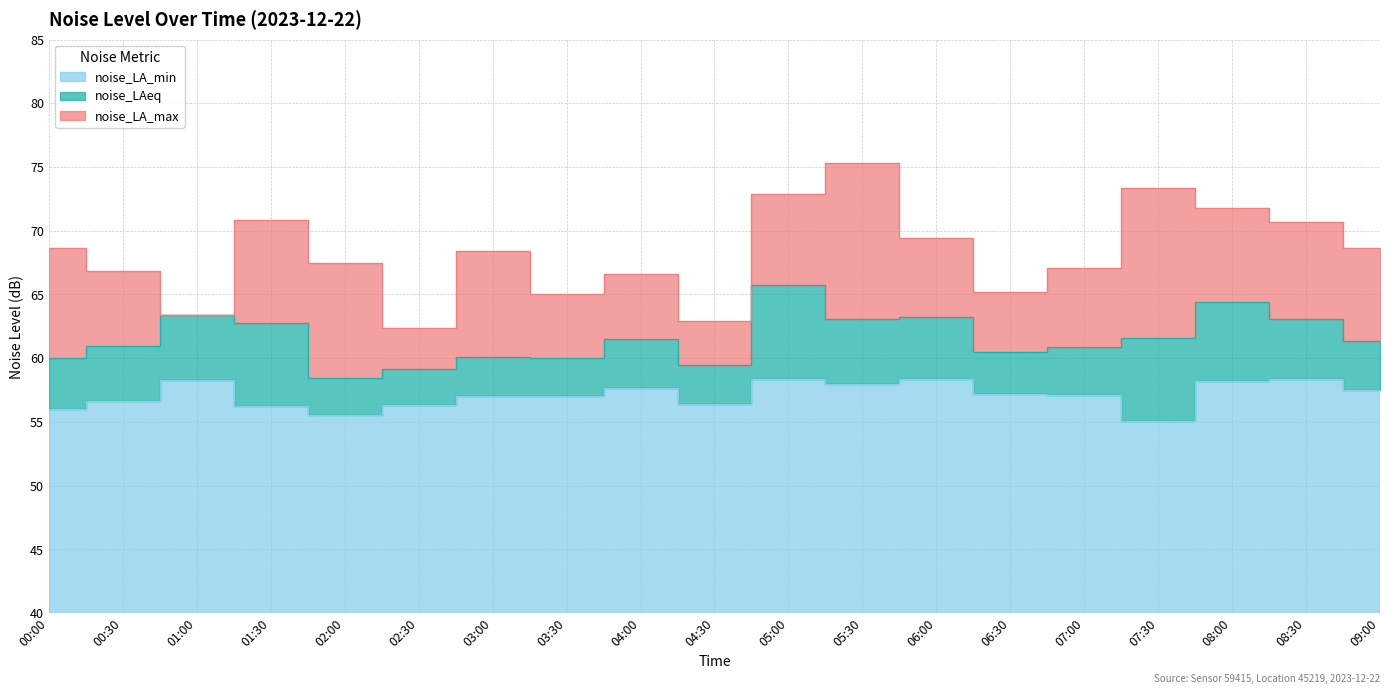

True or false: noise_LA_max and noise_LAeq cross at least once.

False